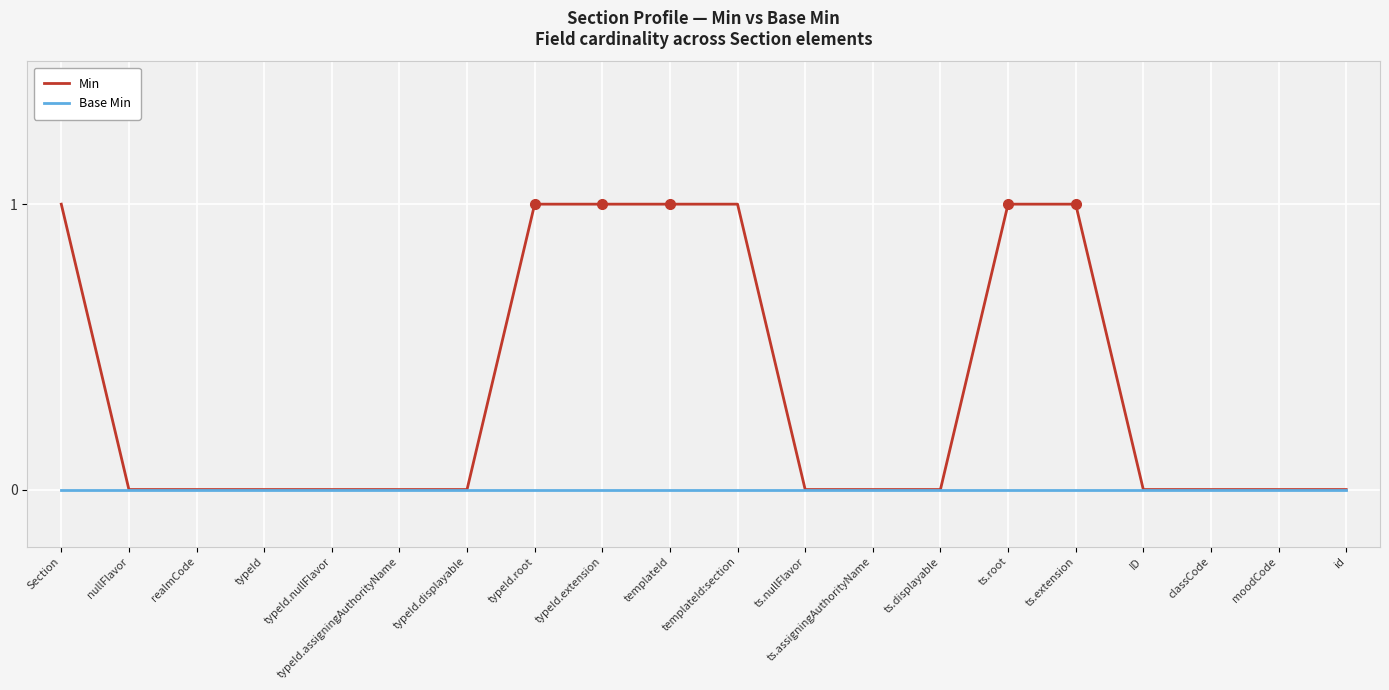

Reading left to right, list all the values displayed in this chart.

Min: 1	0	0	0	0	0	0	1	1	1	1	0	0	0	1	1	0	0	0	0
Base Min: 0	0	0	0	0	0	0	0	0	0	0	0	0	0	0	0	0	0	0	0